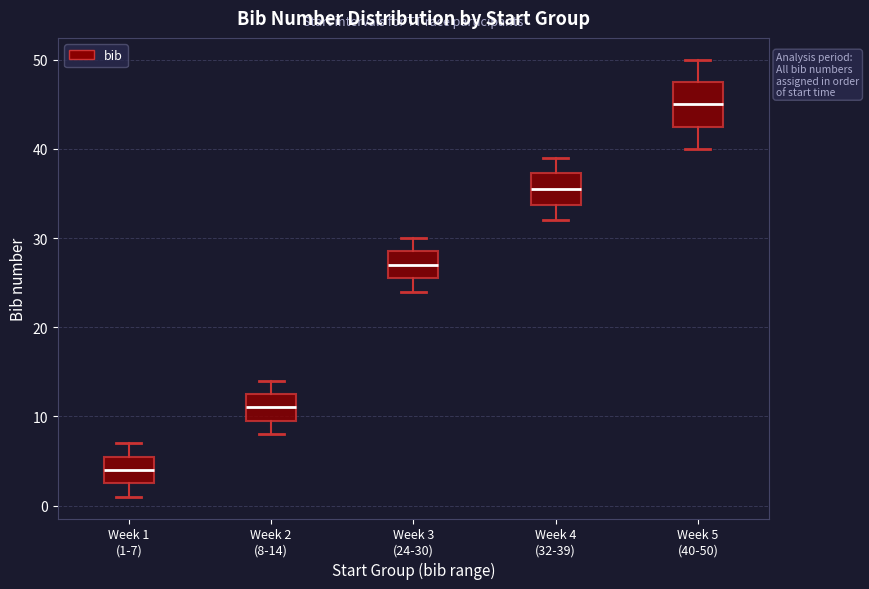

Reading left to right, read every box against the y-axis: the position of its median line, the range the box covers, and the ends of its whiskers. The values are not printed on the chart, so give them approximately, as read against the axis.

Week 1 (1-7): median 4, box 3 to 6, whiskers 1 to 7
Week 2 (8-14): median 11, box 10 to 13, whiskers 8 to 14
Week 3 (24-30): median 27, box 26 to 29, whiskers 24 to 30
Week 4 (32-39): median 36, box 34 to 37, whiskers 32 to 39
Week 5 (40-50): median 45, box 43 to 48, whiskers 40 to 50